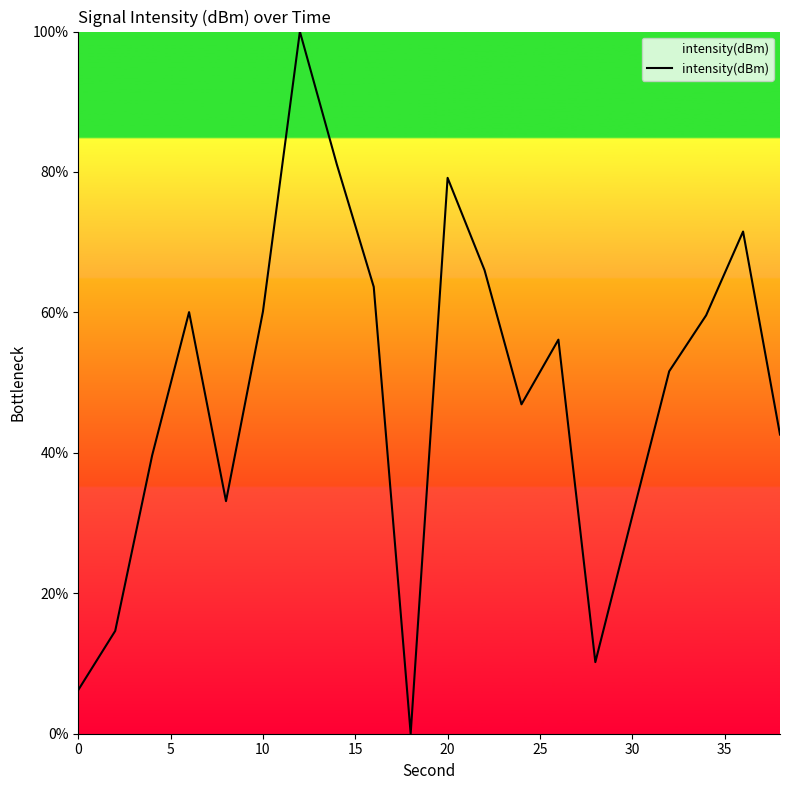

What is the difference between the maximum and minimum values?

100.0